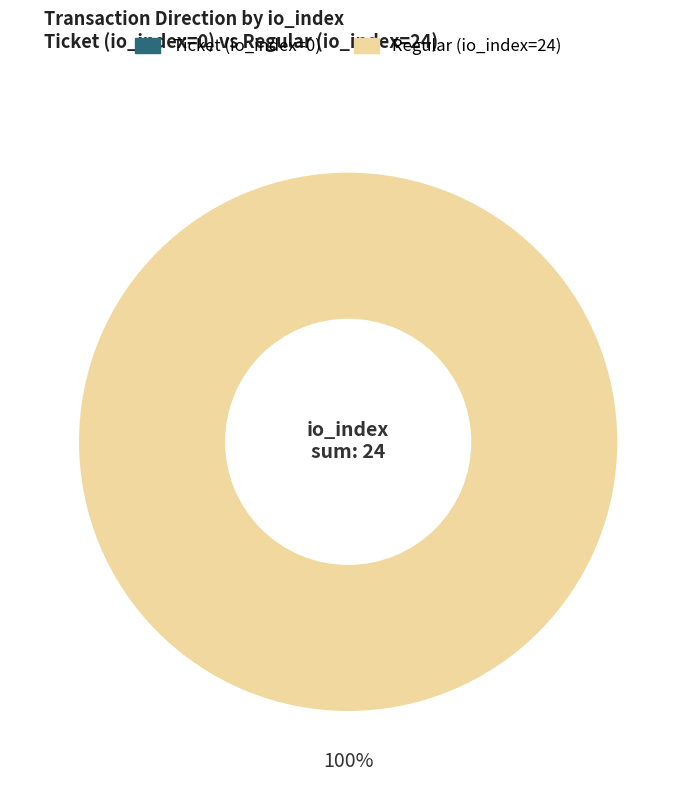

Which slice is the largest?

Regular (io_index=24)